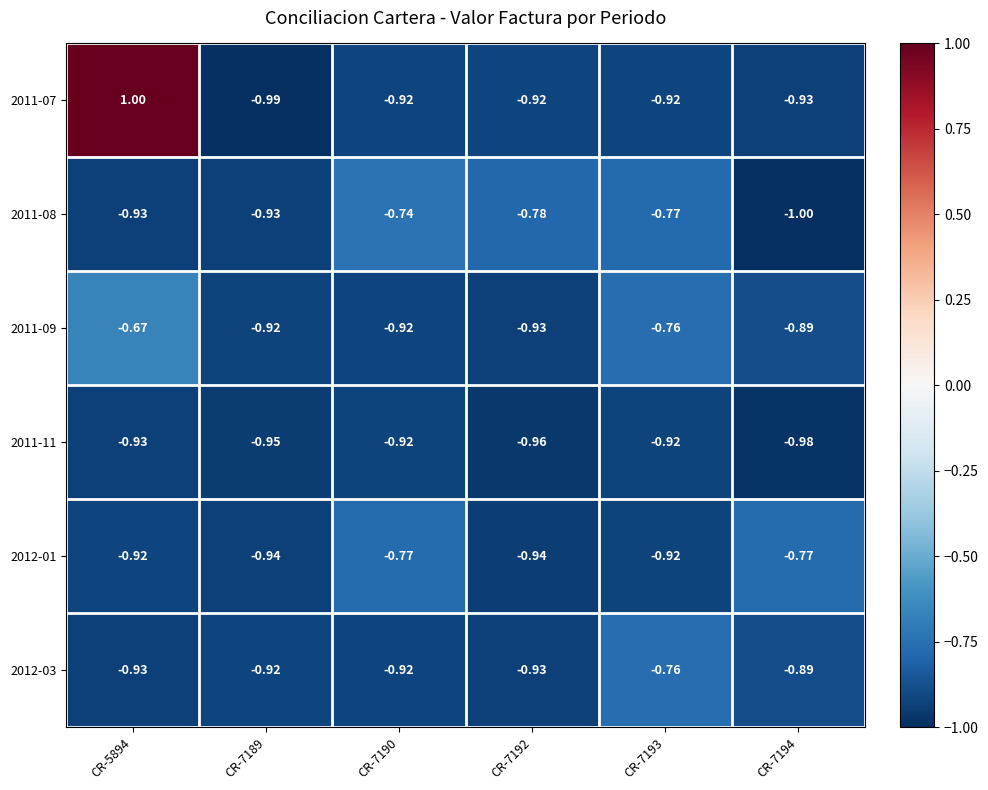

What is the smallest value displayed?

-1.0